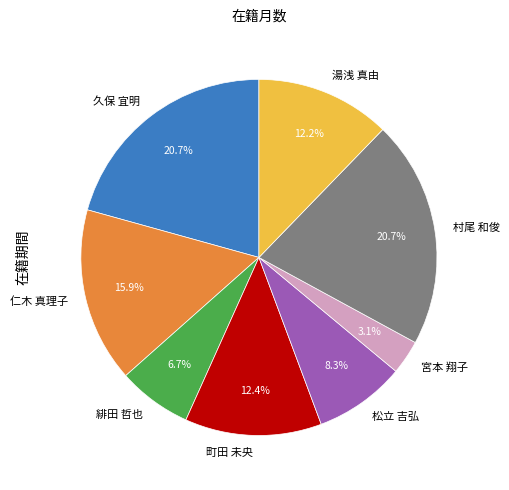

What is the total percentage of 仁木 真理子 and 久保 宜明?

36.6%